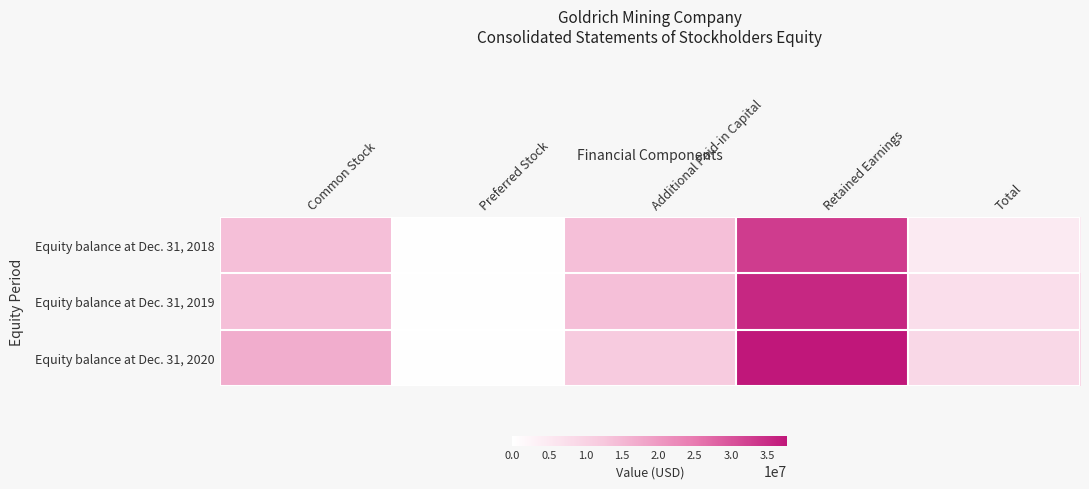

Rank the series by their average value, from highest to lowest.

Equity balance at Dec. 31, 2020, Equity balance at Dec. 31, 2019, Equity balance at Dec. 31, 2018